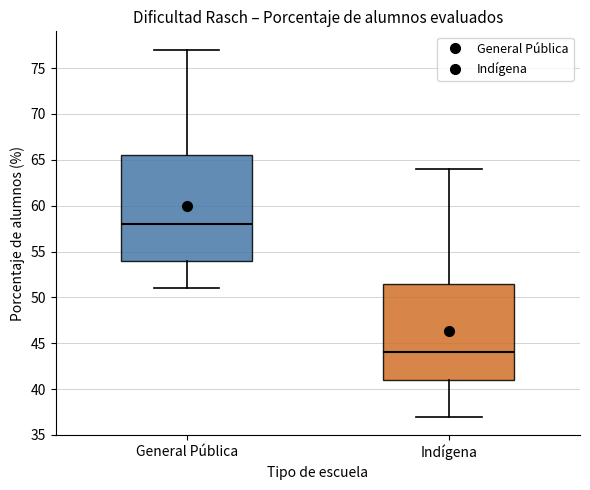

Reading left to right, transcribe this box plot: for each box, give where its median line is, the range the box spans, and where its two whiskers end, as read against the y-axis. The values are not printed on the chart, so give them approximately, as read against the axis.

General Pública: median 58.0, box 54.0 to 65.5, whiskers 51.0 to 77.0
Indígena: median 44.0, box 41.0 to 51.5, whiskers 37.0 to 64.0